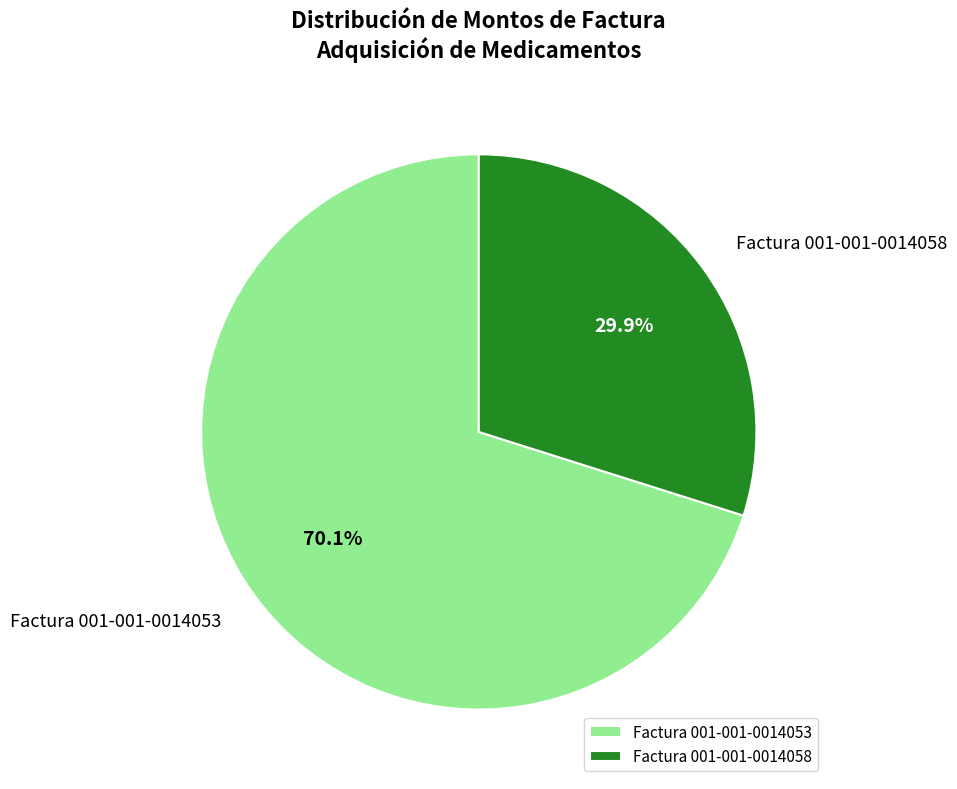

True or false: Factura 001-001-0014058 accounts for 30% of the total.

True